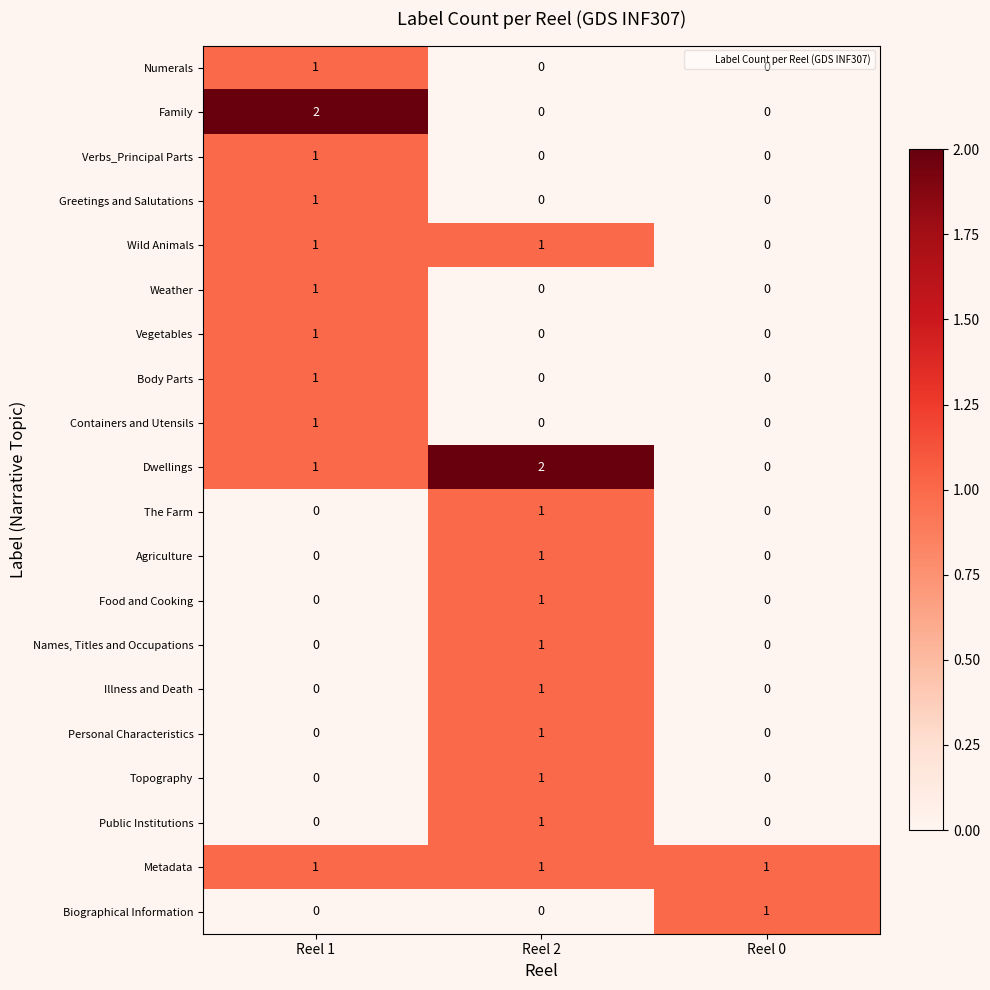

Count the number of categories in the chart.

3